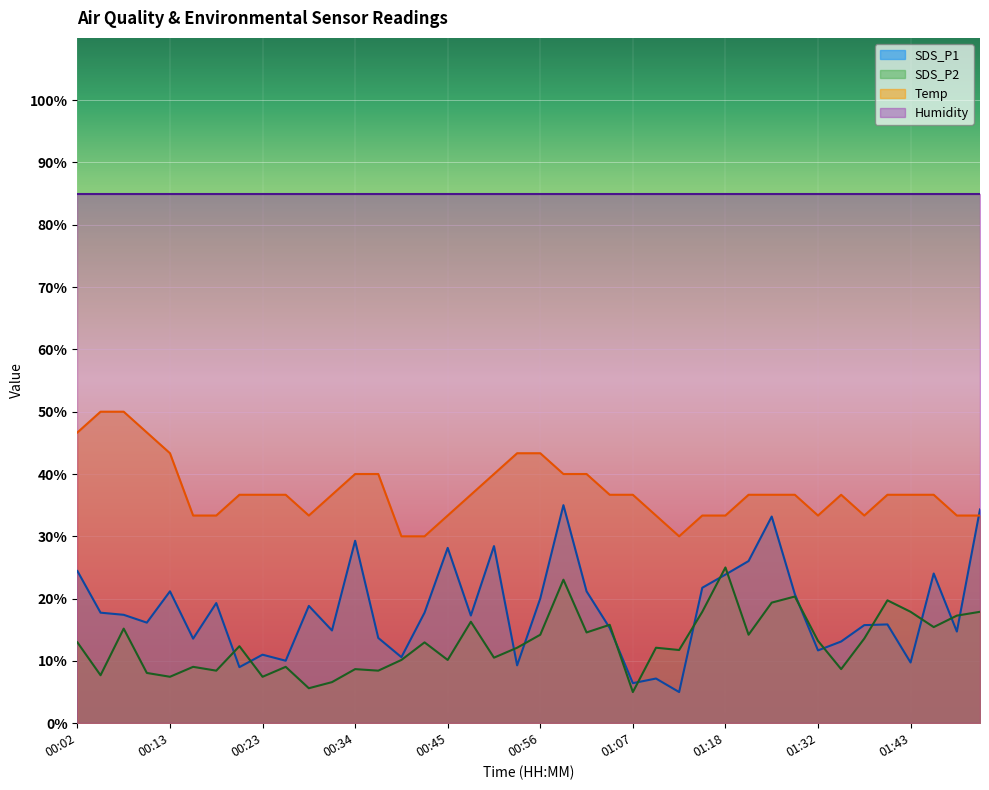

What is the difference between the maximum and minimum values in the Temp series?

20.0